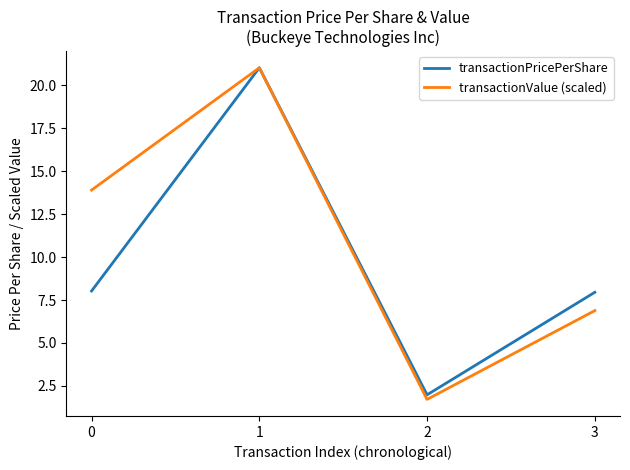

Reading right to left, list all the values displayed in this chart.

transactionPricePerShare: 8.0	2.0	21.0	8.0
transactionValue (scaled): 6.9	1.7	21.0	13.9